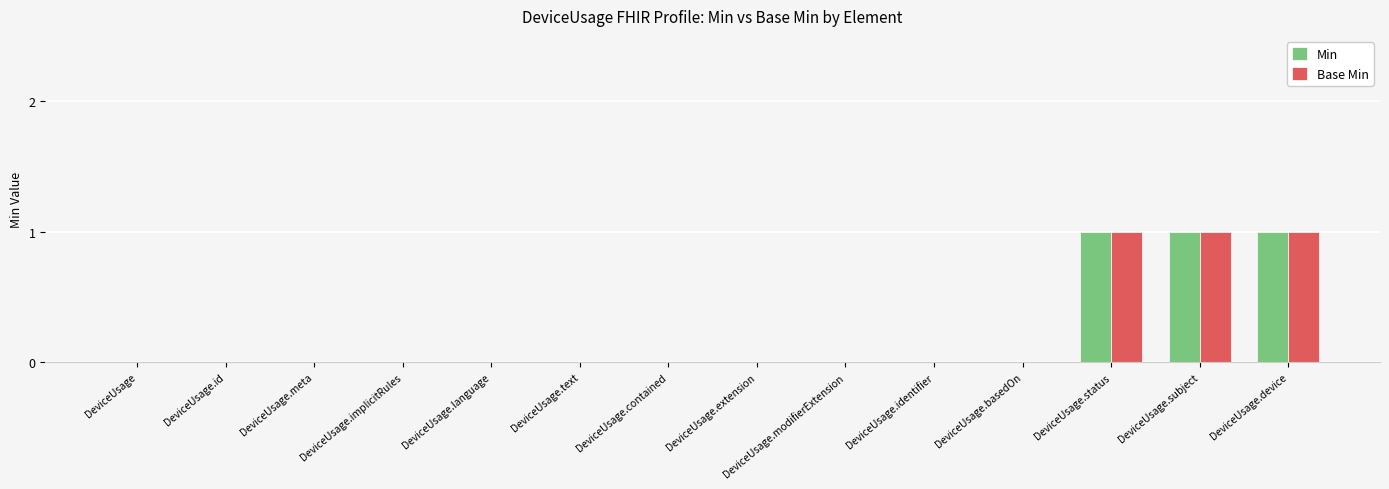

What is the greatest value displayed?

1